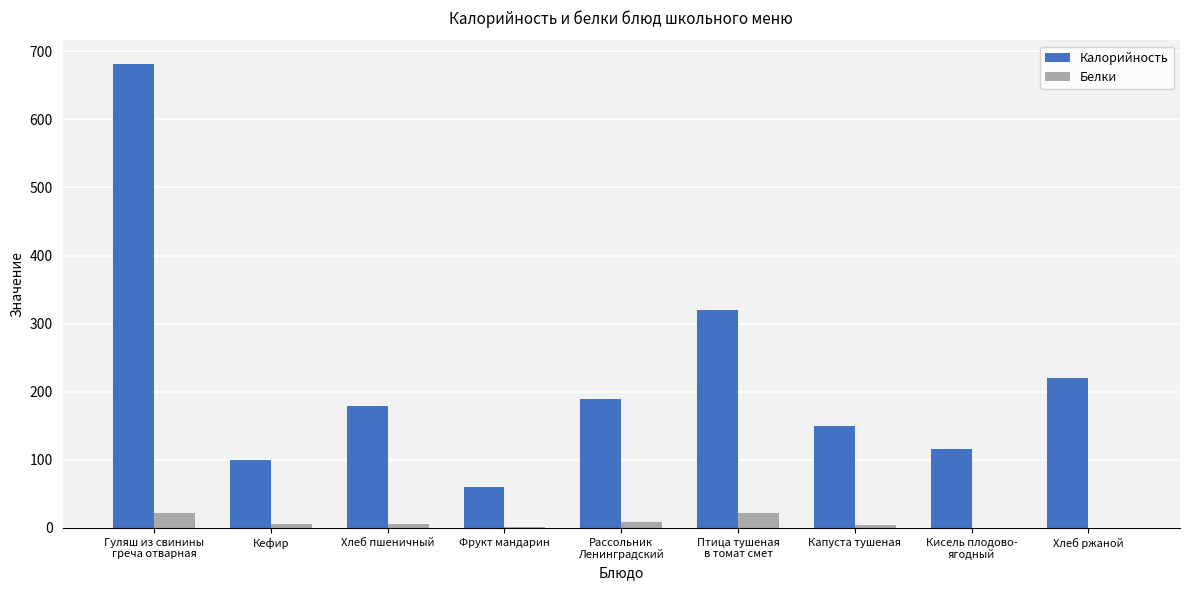

Is it true that Калорийность equals 424.2 at Птица тушеная
в томат смет?

False